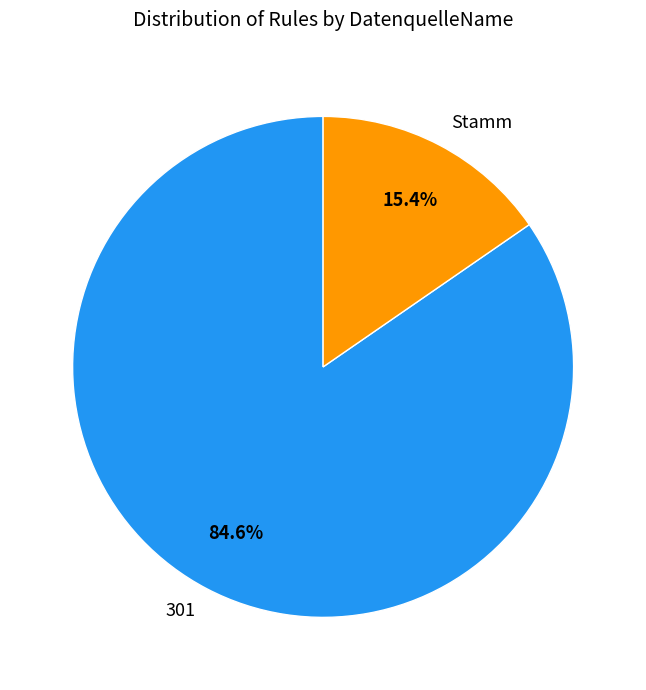

The 301 slice represents 1% of the pie. True or false?

False